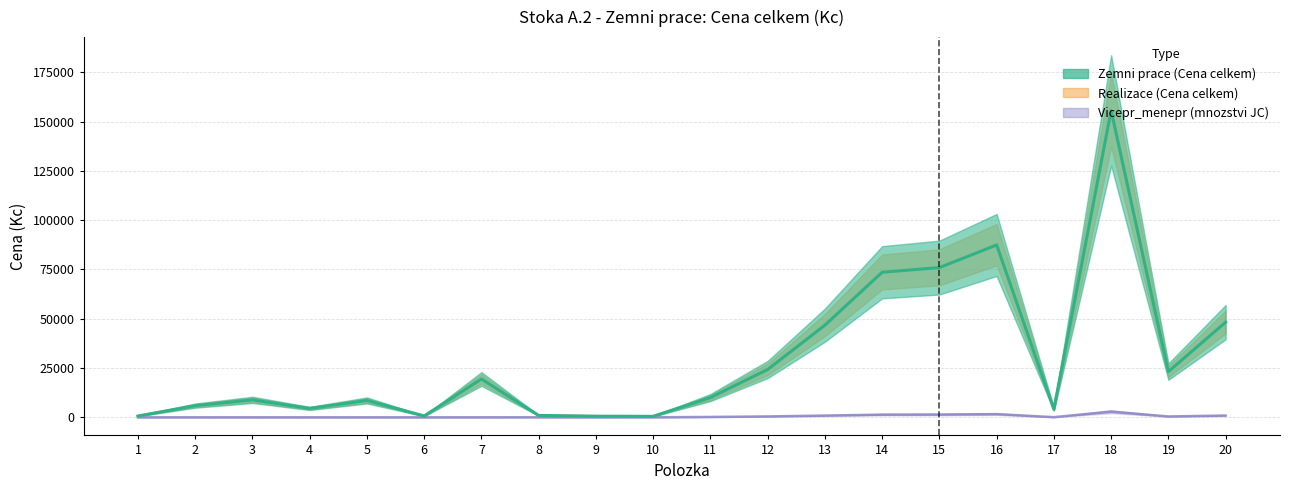

What is the highest value of the Realizace (Cena celkem) series?

155976.4